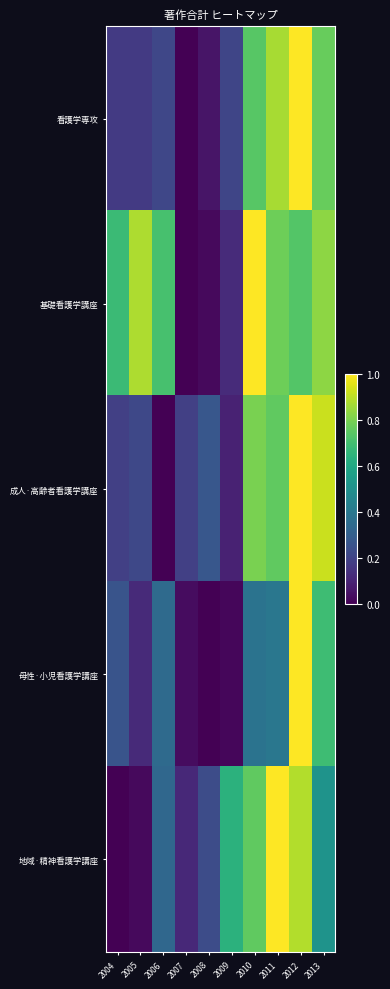

How many series are shown in this chart?

5